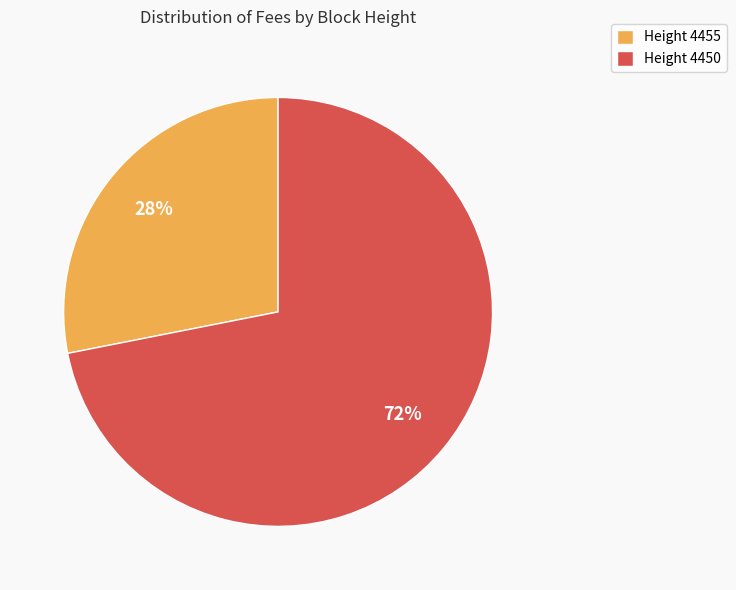

To the nearest percent, what is the combined percentage of Height 4455 and Height 4450?

100%